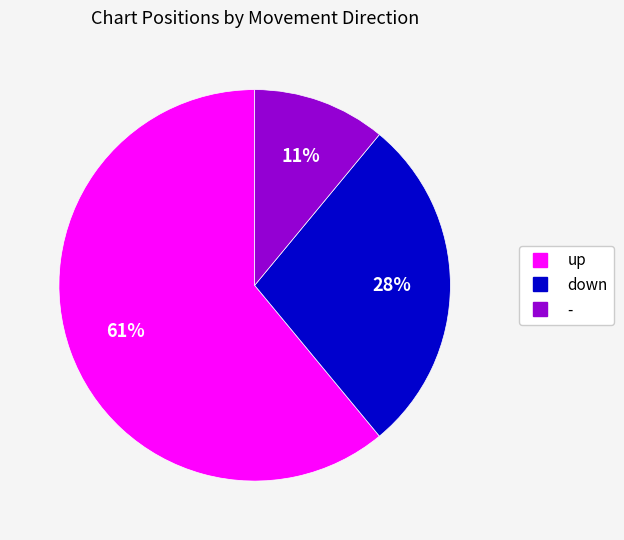

How many segments does this pie chart have?

3